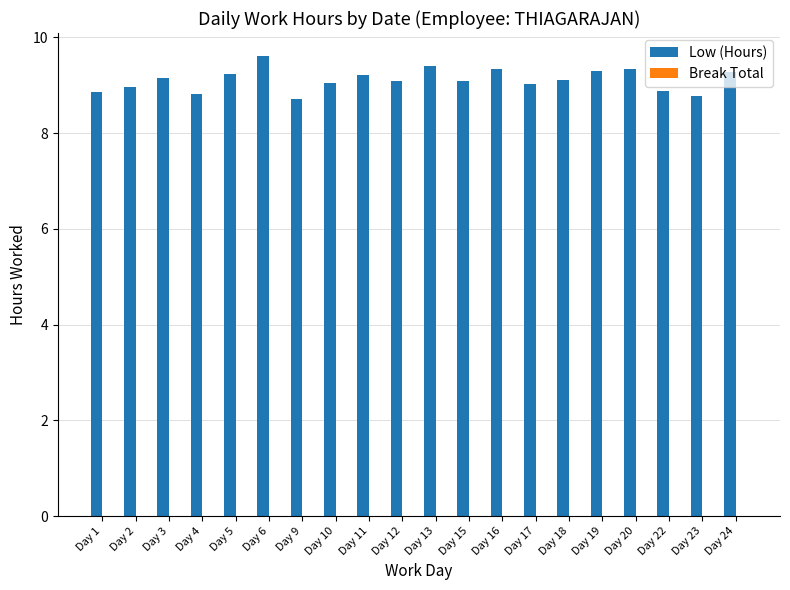

The value at Day 4 is 15.6. True or false?

False